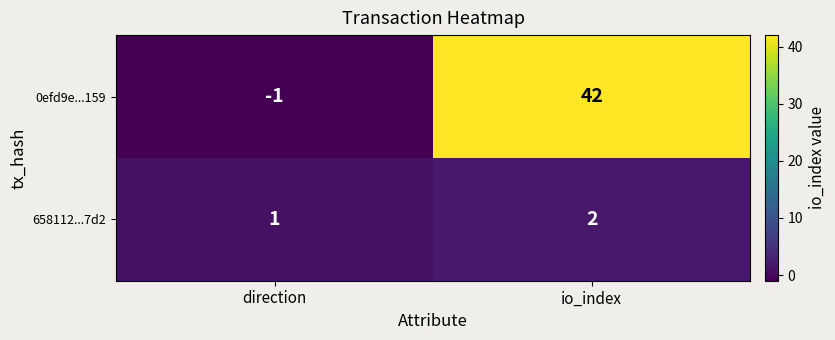

Reading left to right, extract all data points from this chart.

0efd9e...159: direction=-1	io_index=42
658112...7d2: direction=1	io_index=2